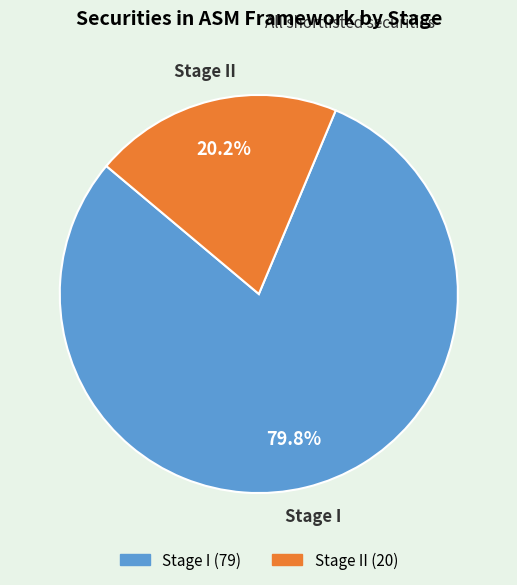

To the nearest percent, what is the difference between the largest and smallest slice percentages?

60%